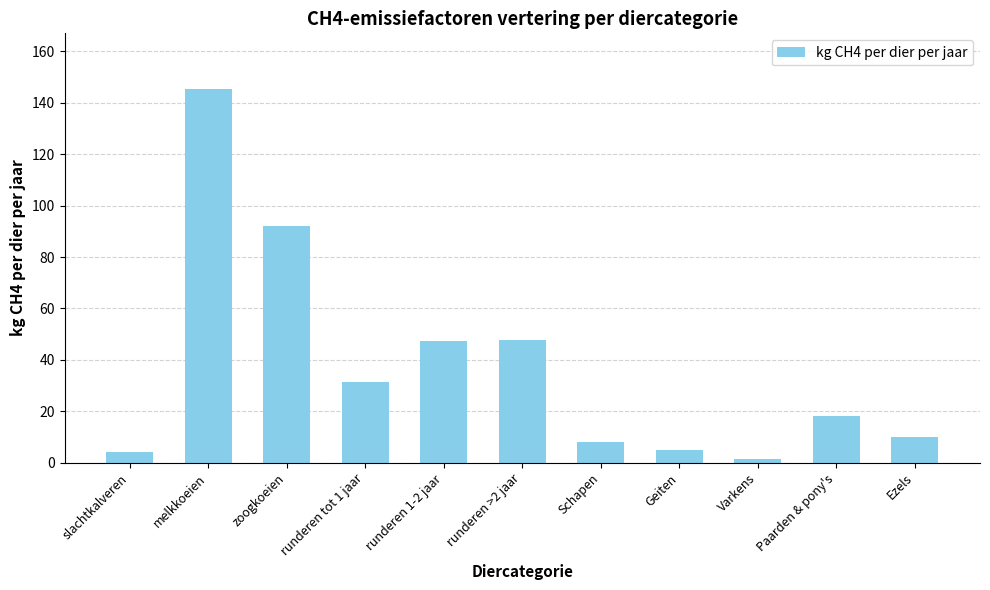

What is the difference between the values at Geiten and Schapen?

3.0